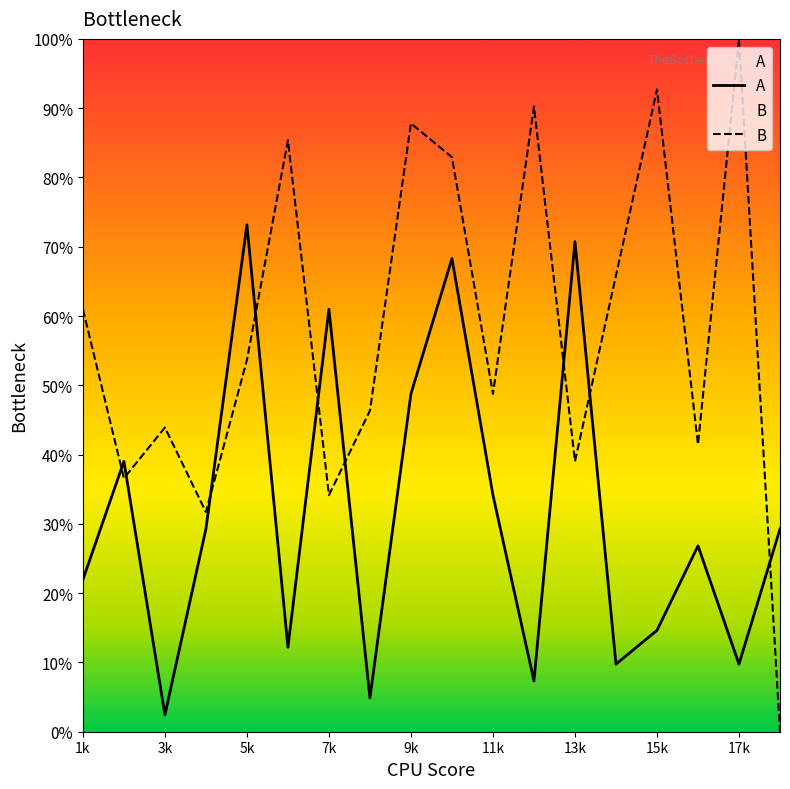

How many intersections are there between A and B?

9